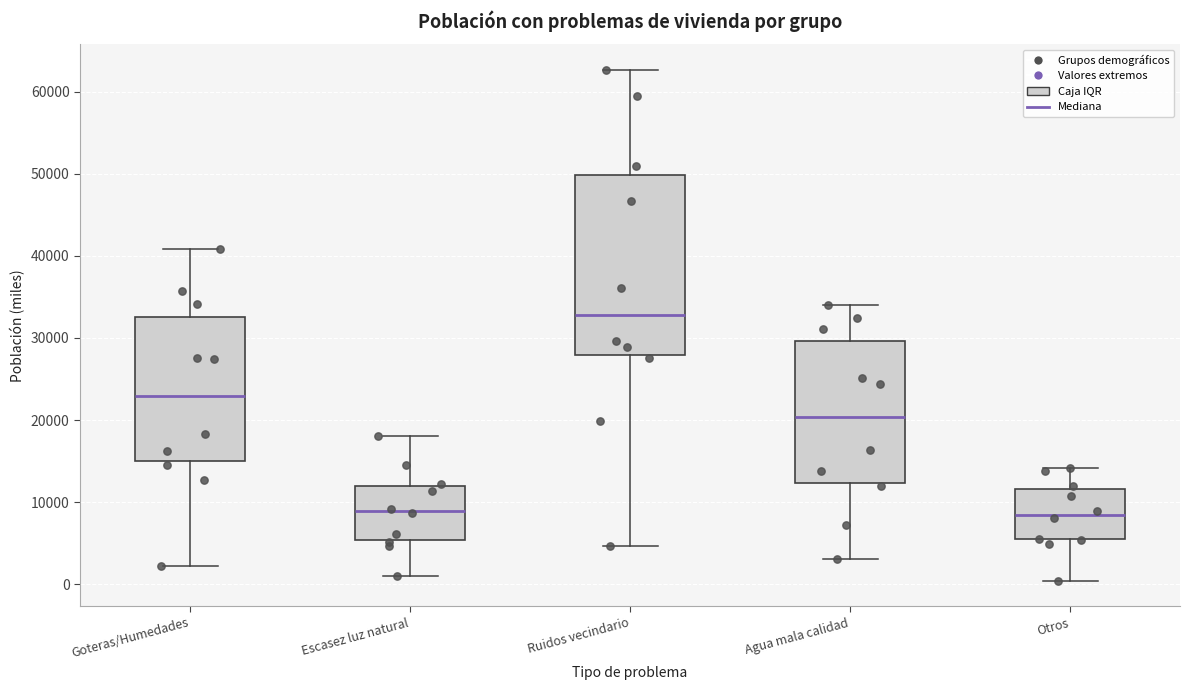

Reading left to right, transcribe this box plot: for each box, give where its median line is, the range the box spans, and where its two whiskers end, as read against the y-axis. The values are not printed on the chart, so give them approximately, as read against the axis.

Goteras/Humedades: median 23000, box 15000 to 33000, whiskers 2000 to 41000
Escasez luz natural: median 9000, box 5000 to 12000, whiskers 1000 to 18000
Ruidos vecindario: median 33000, box 28000 to 50000, whiskers 5000 to 63000
Agua mala calidad: median 20000, box 12000 to 30000, whiskers 3000 to 34000
Otros: median 8000, box 5000 to 12000, whiskers 0 to 14000